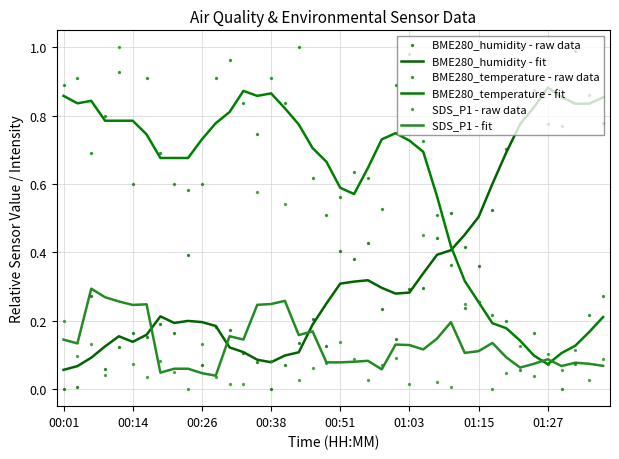

Which series contains the highest Y value?

BME280_humidity - raw data